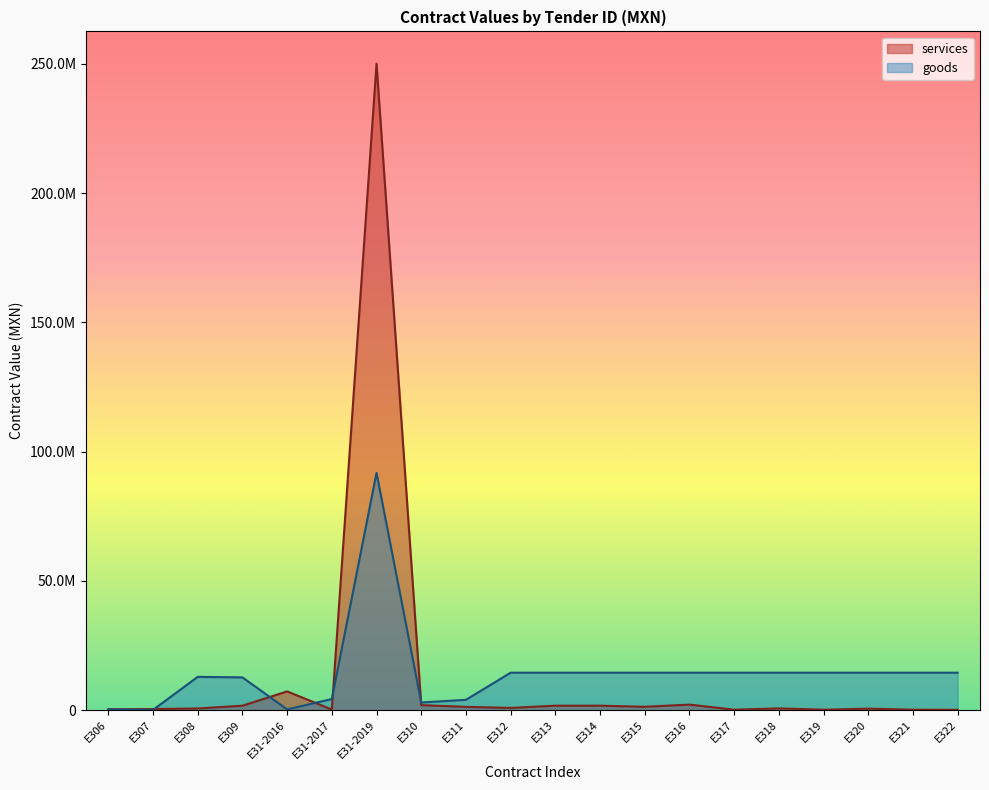

What is the label of the 6th point from the right?

E317